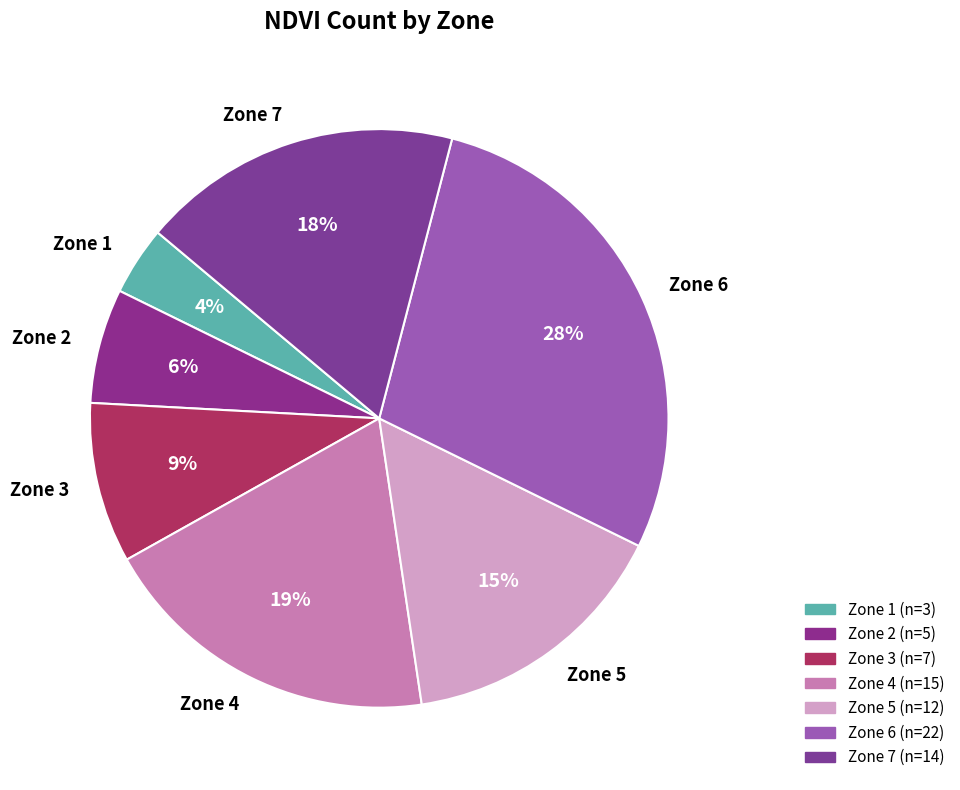

Approximately how many times larger is the value at Zone 3 compared to Zone 5?

0.6